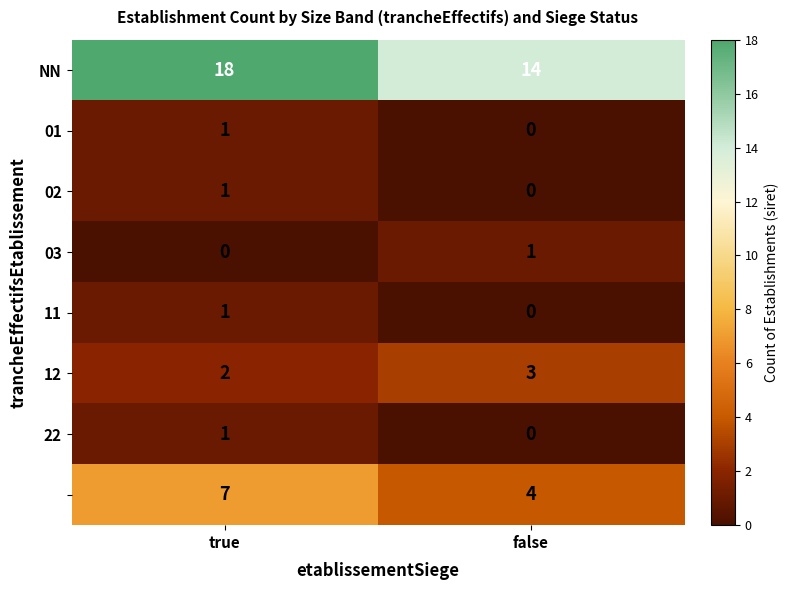

What is the difference between the highest and lowest values at false?

14